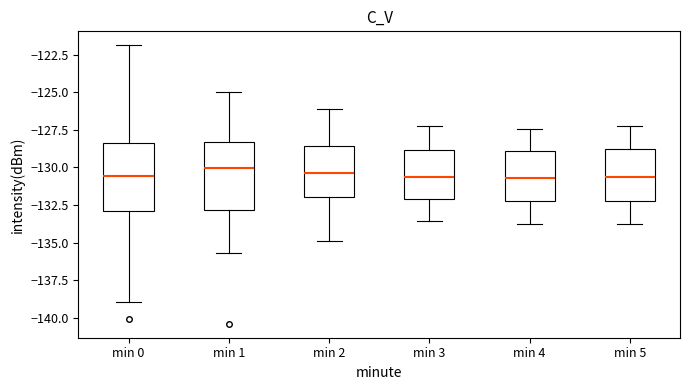

Reading left to right, read every box against the y-axis: the position of its median line, the range the box covers, and the ends of its whiskers. The values are not printed on the chart, so give them approximately, as read against the axis.

min 0: median -130.5, box -133.0 to -128.5, whiskers -139.0 to -122.0
min 1: median -130.0, box -133.0 to -128.5, whiskers -135.5 to -125.0
min 2: median -130.5, box -132.0 to -128.5, whiskers -135.0 to -126.0
min 3: median -130.5, box -132.0 to -129.0, whiskers -133.5 to -127.0
min 4: median -130.5, box -132.0 to -129.0, whiskers -134.0 to -127.5
min 5: median -130.5, box -132.0 to -129.0, whiskers -134.0 to -127.0